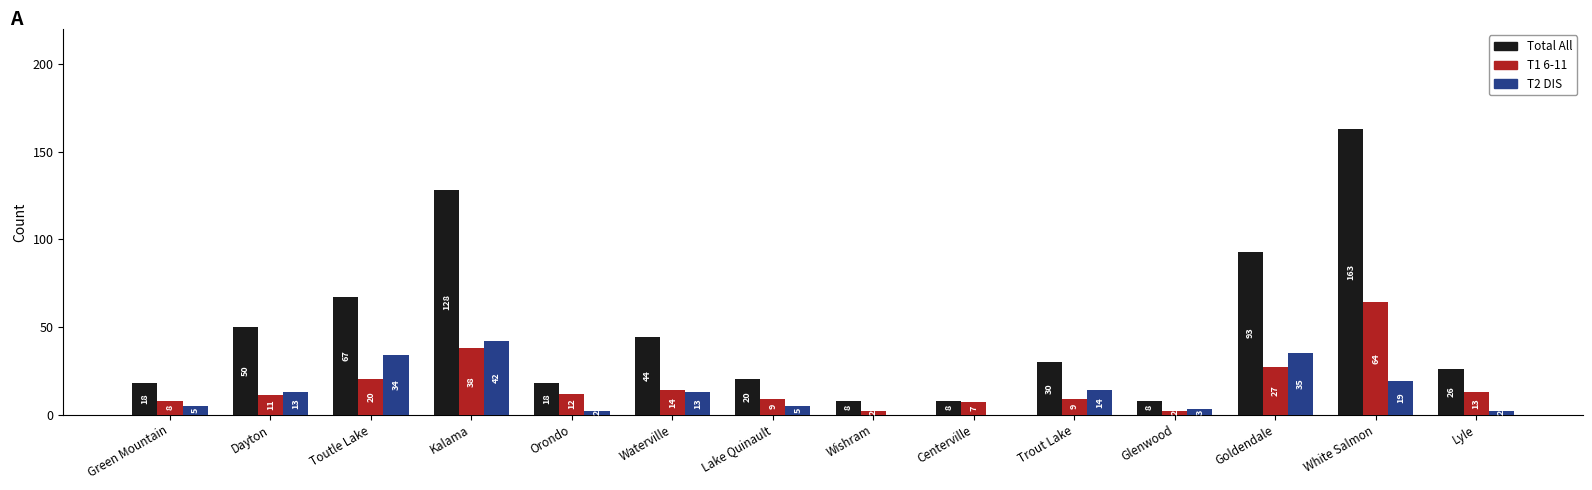

How many distinct data groups are displayed?

3